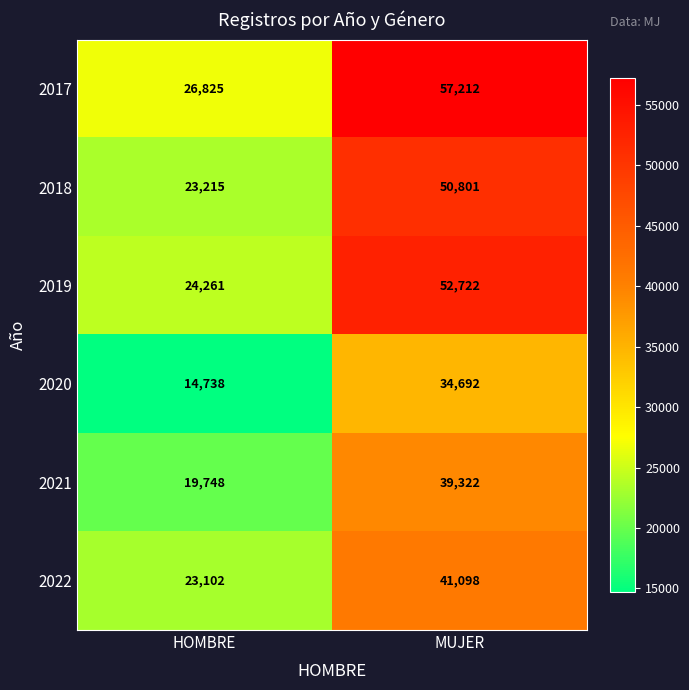

Which series has the largest total across all categories?

2017